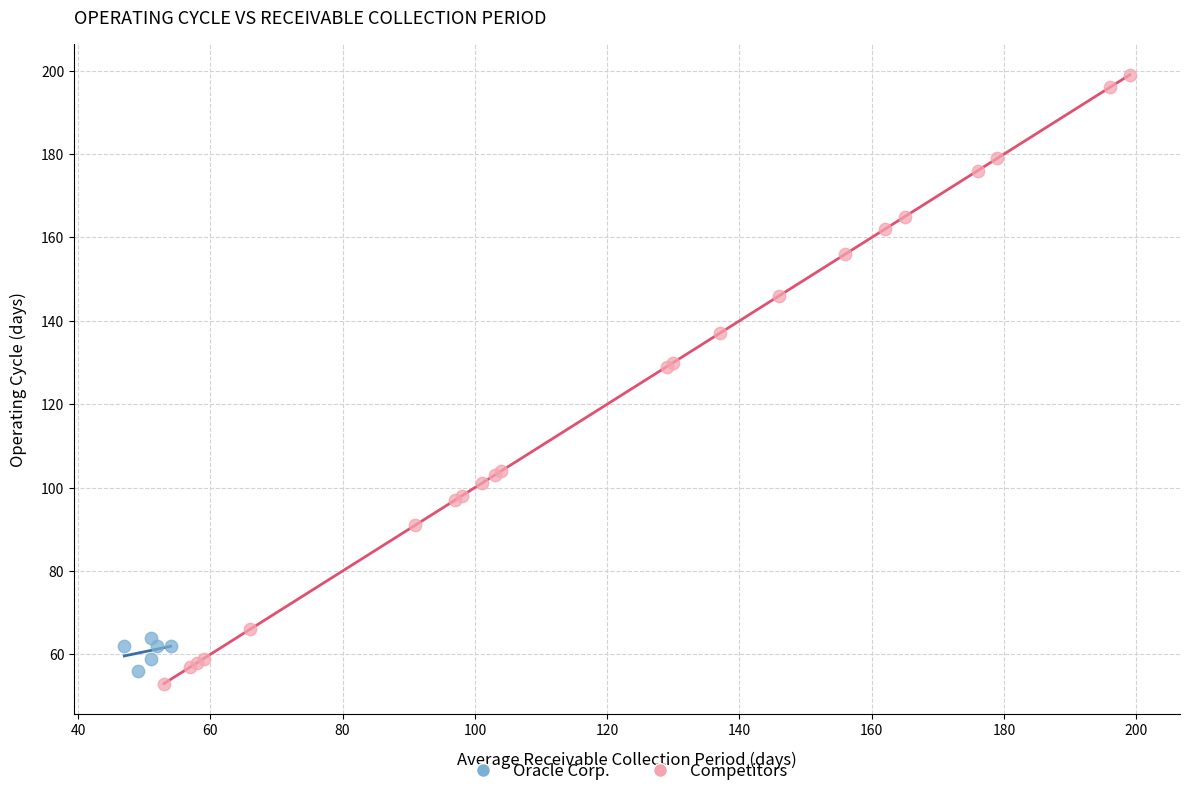

Which series contains the highest Y value?

Competitors